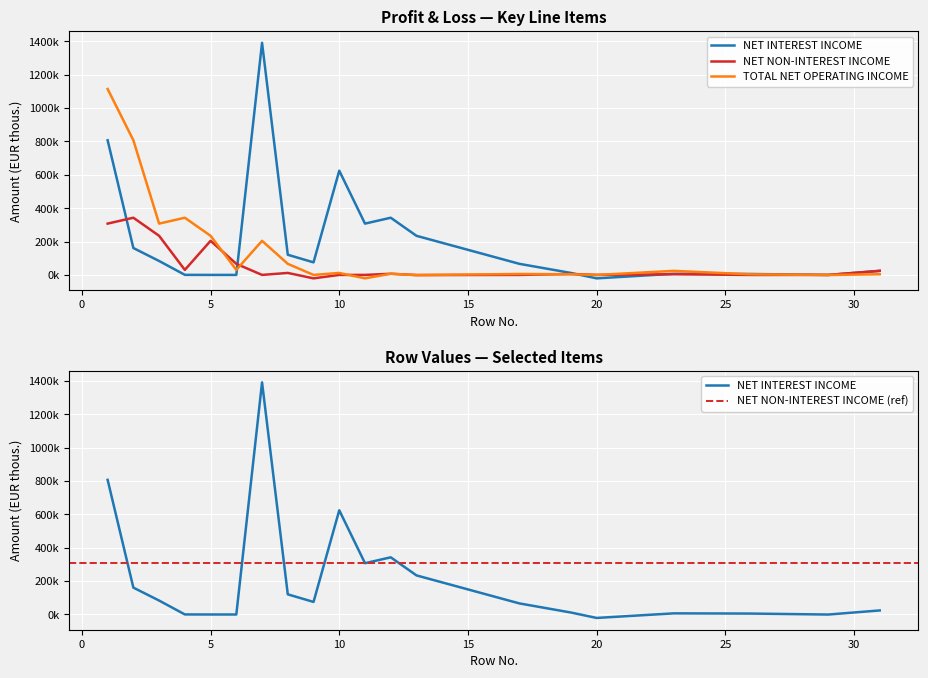

The NET NON-INTEREST INCOME series shows -4165 at 9. True or false?

False